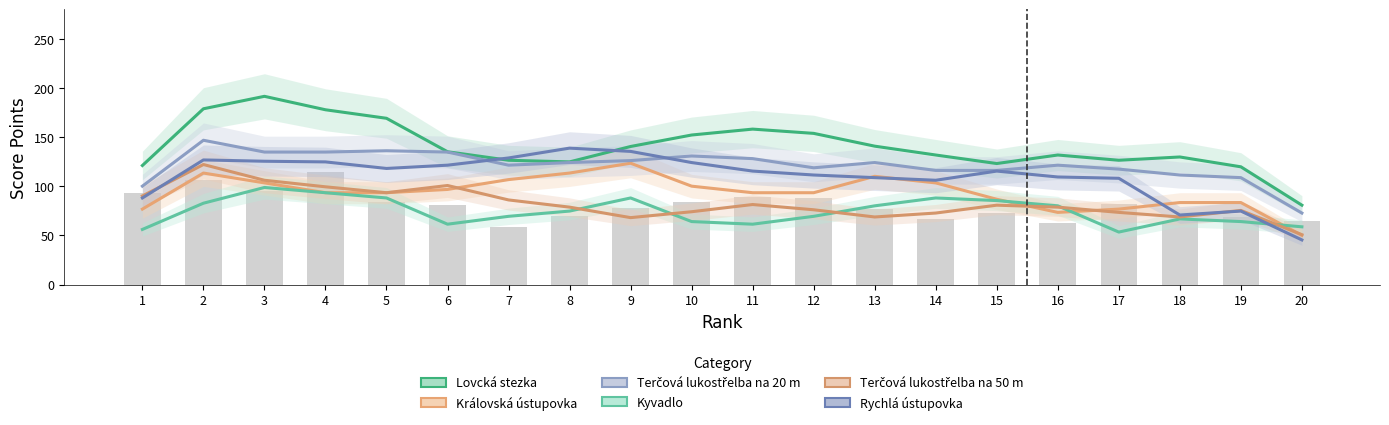

What is the difference between the Lovcká stezka values at 4 and 16?

46.0